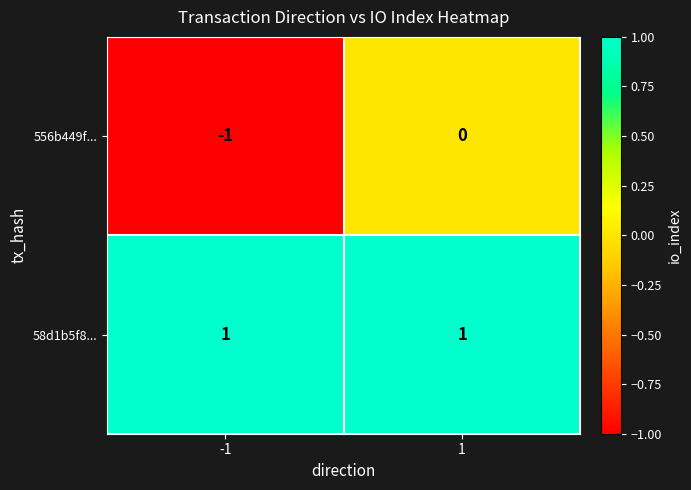

At -1, list the series in order from largest to smallest.

58d1b5f8..., 556b449f...